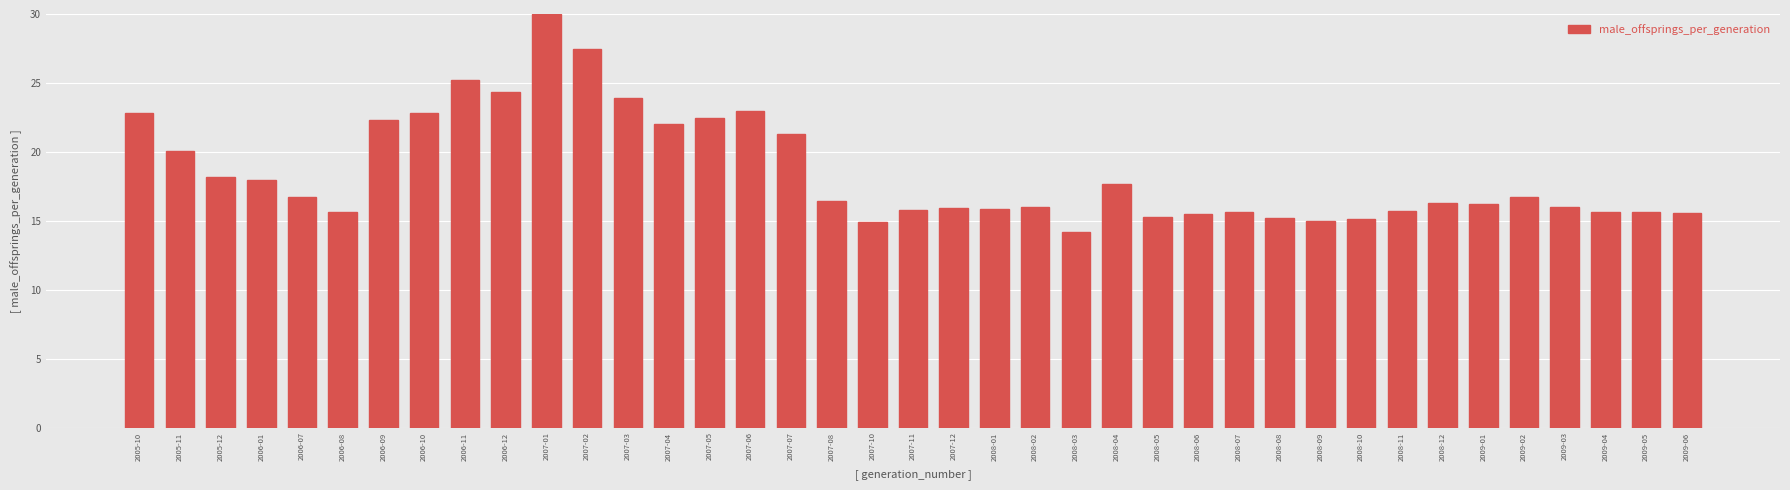

What is the change in value from 2006-07 to 2007-12?

-0.8